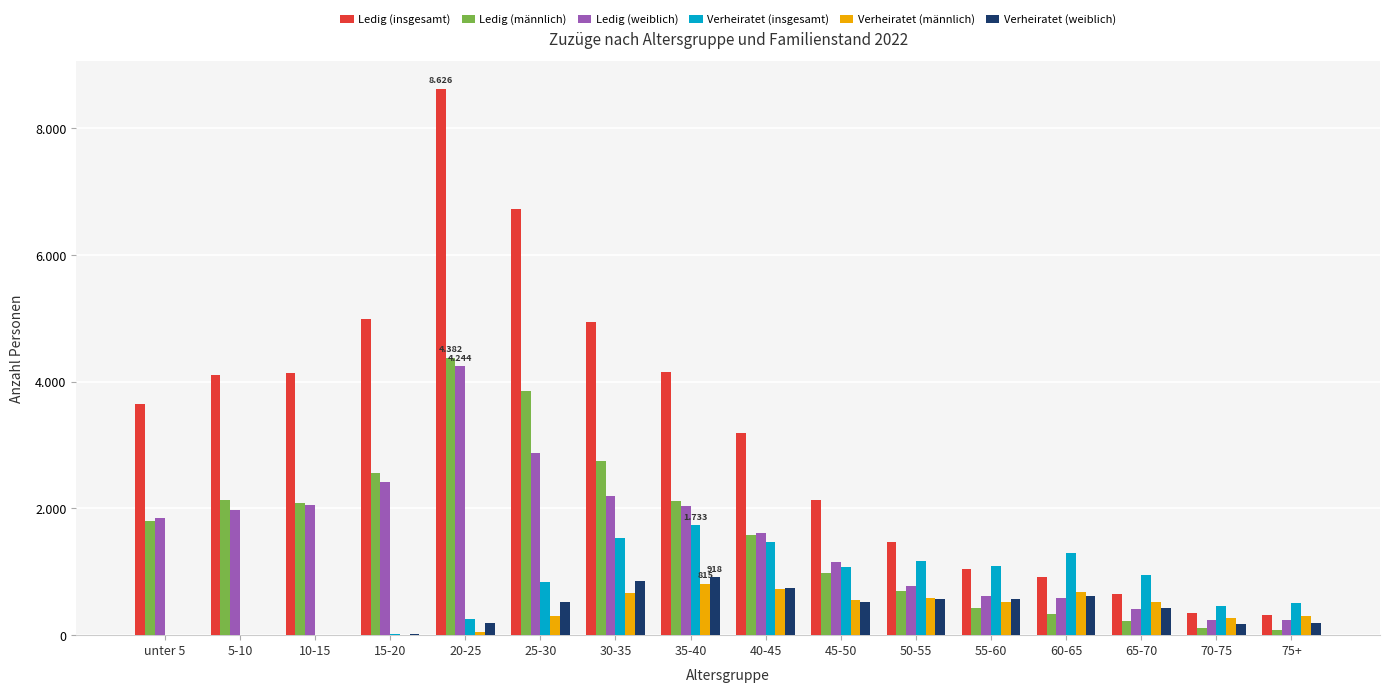

Are the bars horizontal?

No